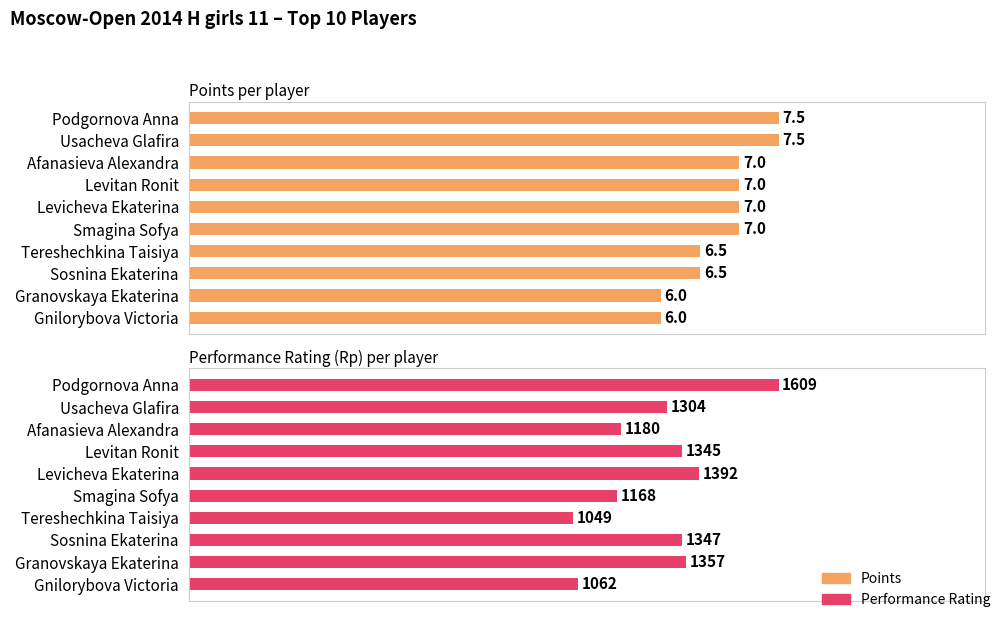

What is the sum of all Points values?

68.0